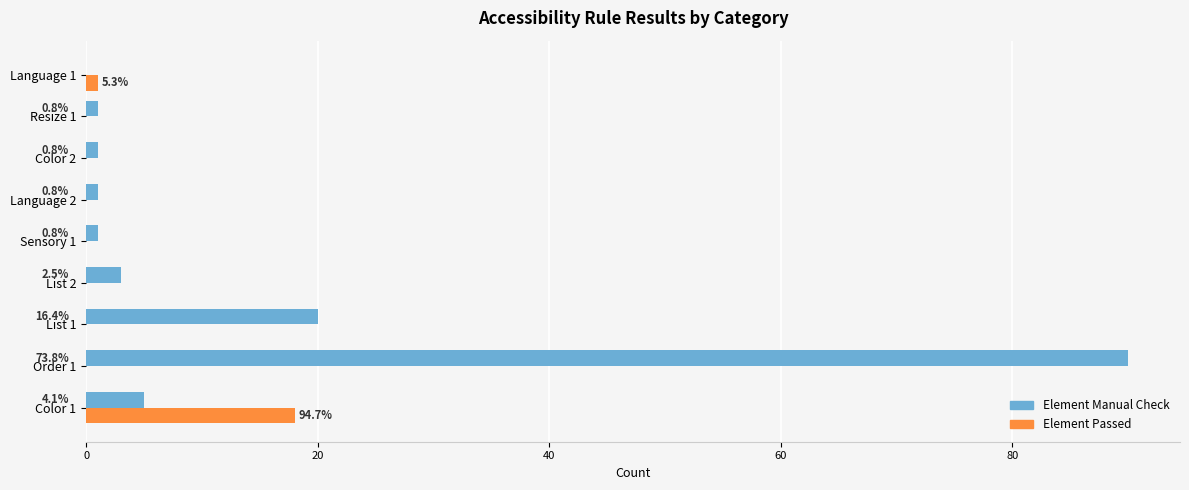

What is the maximum value shown in the chart?

90